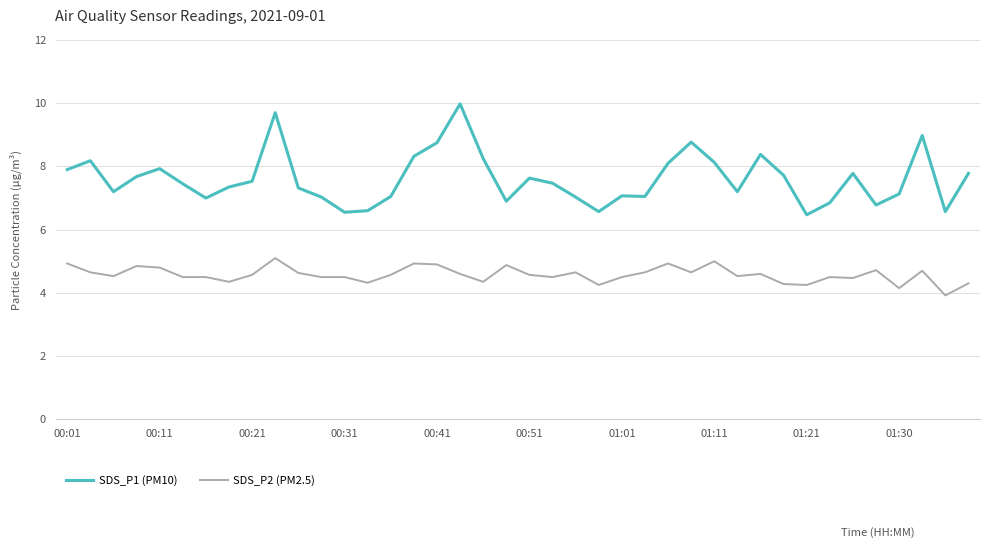

What is the difference between the maximum and minimum values in the SDS_P1 (PM10) series?

3.5